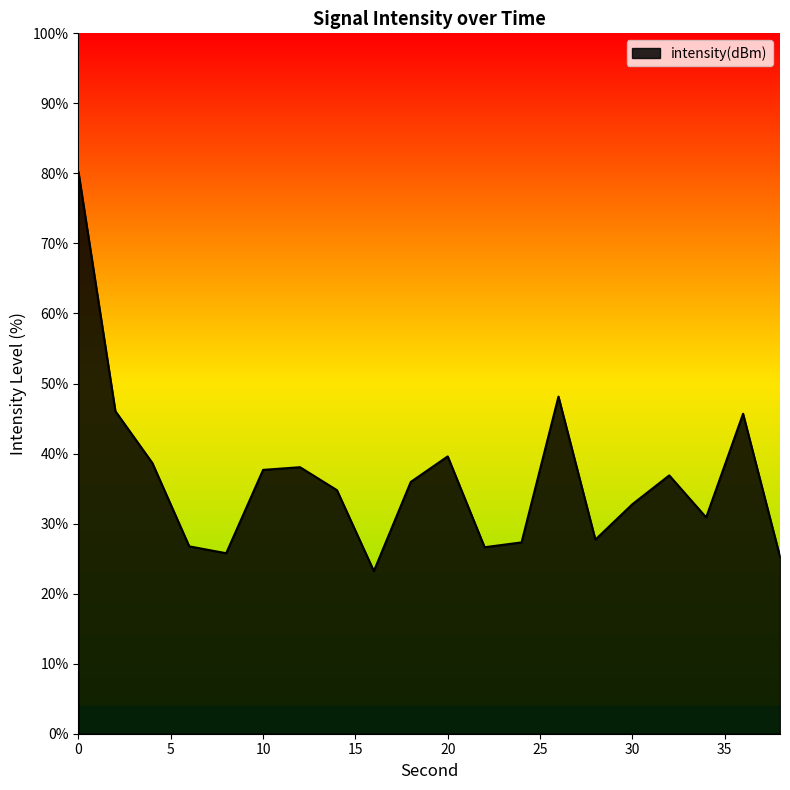

What is the difference between the maximum and minimum values?

57.0